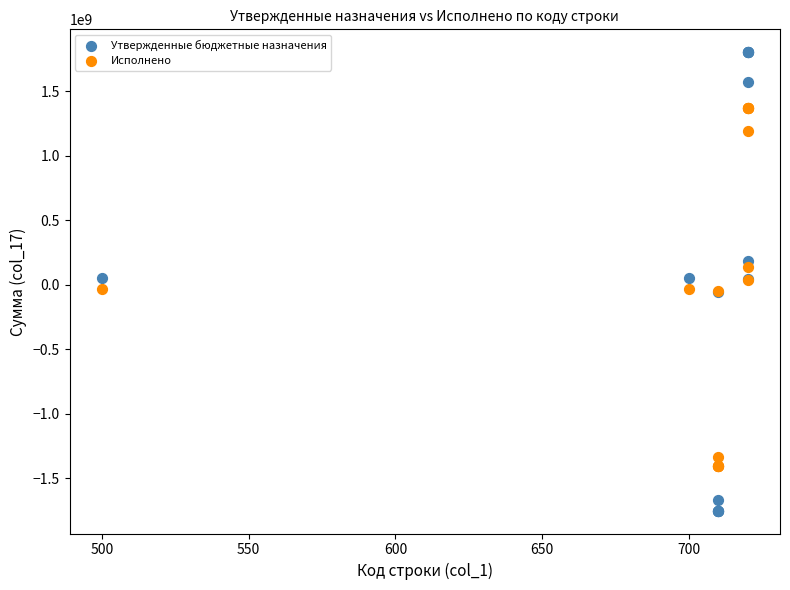

Which series contains the lowest Y value?

Утвержденные бюджетные назначения